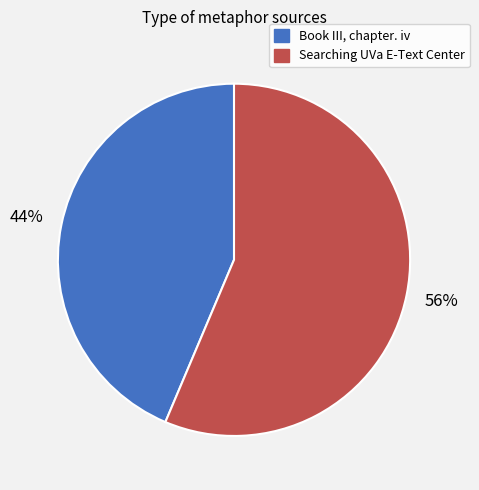

The Book III, chapter. iv slice represents 37% of the pie. True or false?

False